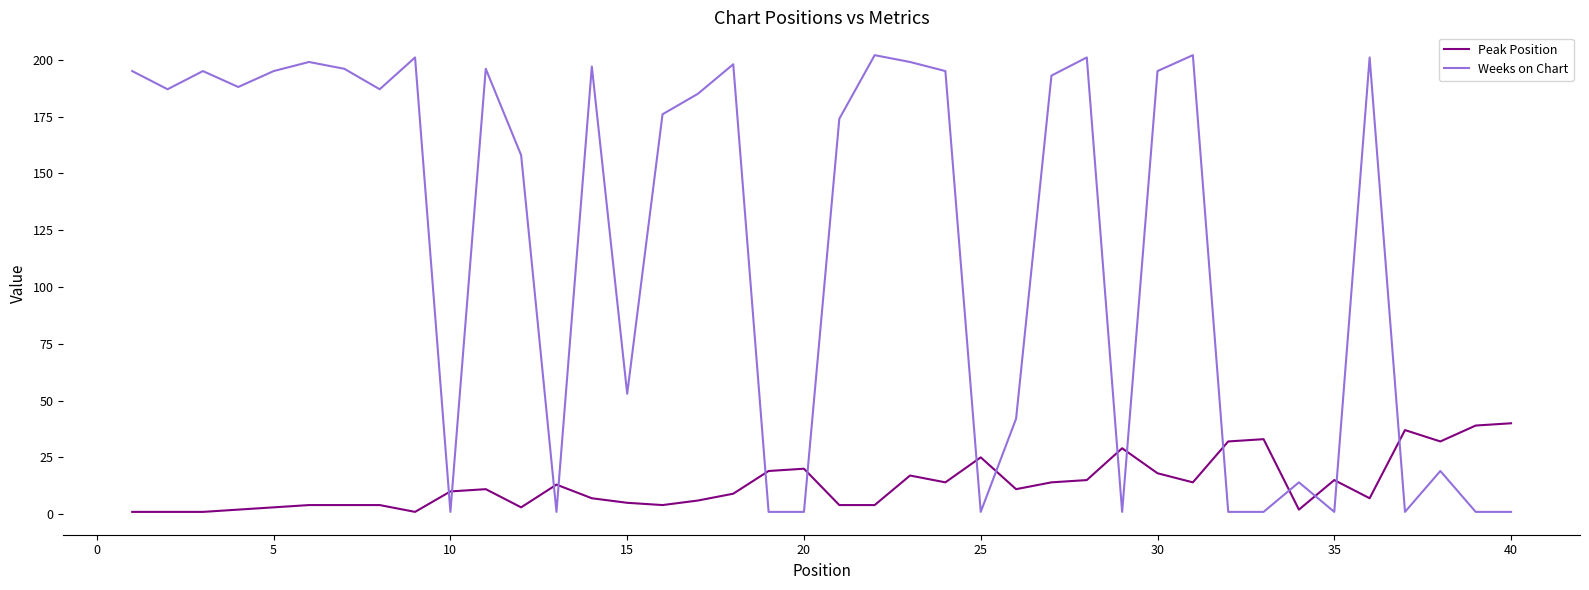

Rank the series by their maximum value, from lowest to highest.

Peak Position, Weeks on Chart